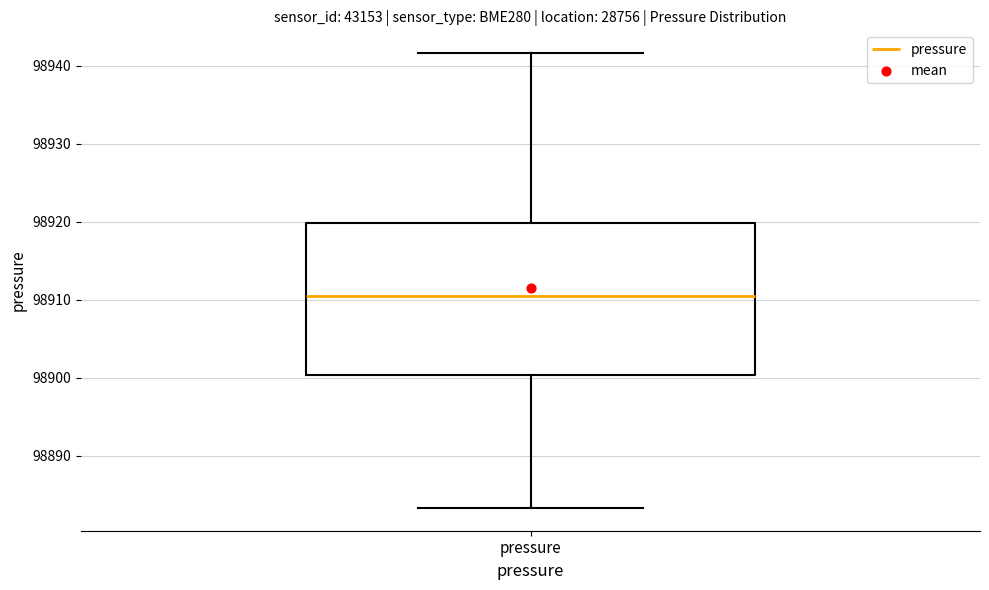

Read this box plot against the y-axis: the position of the median line, the range covered by the box, and the ends of both whiskers. The values are not printed on the chart, so give them approximately, as read against the axis.

median 98910, box 98900 to 98920, whiskers 98883 to 98942